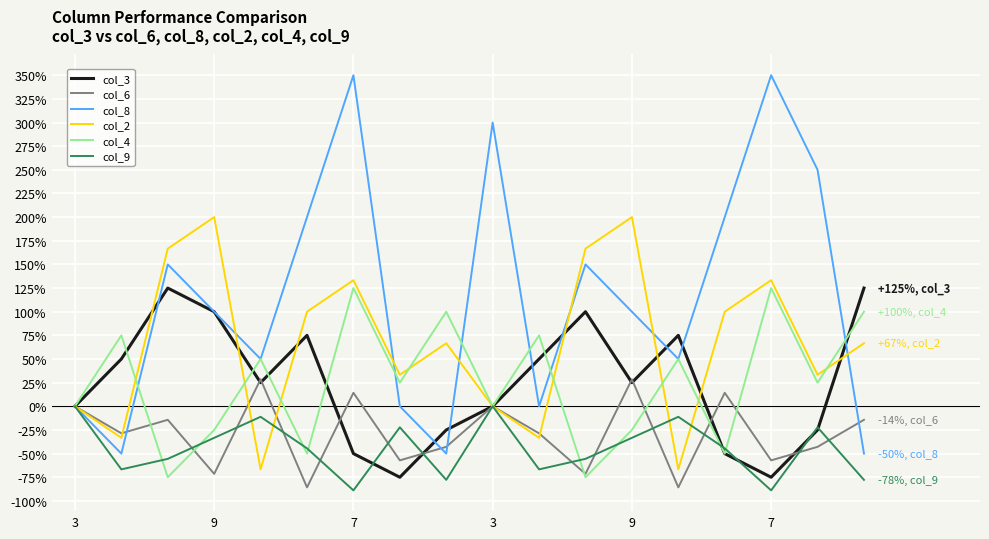

Which series has the largest total across all categories?

col_8